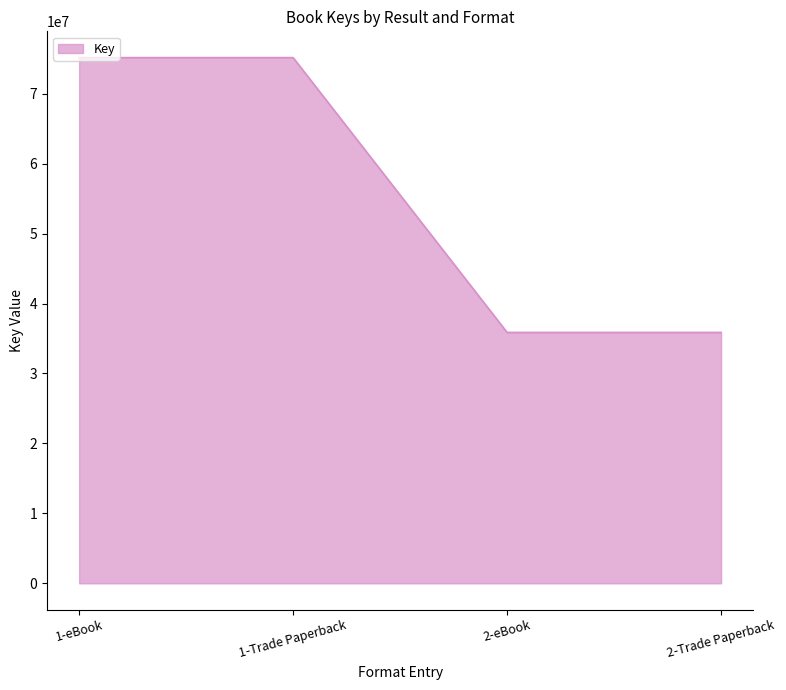

What is the minimum value shown in the chart?

35866609